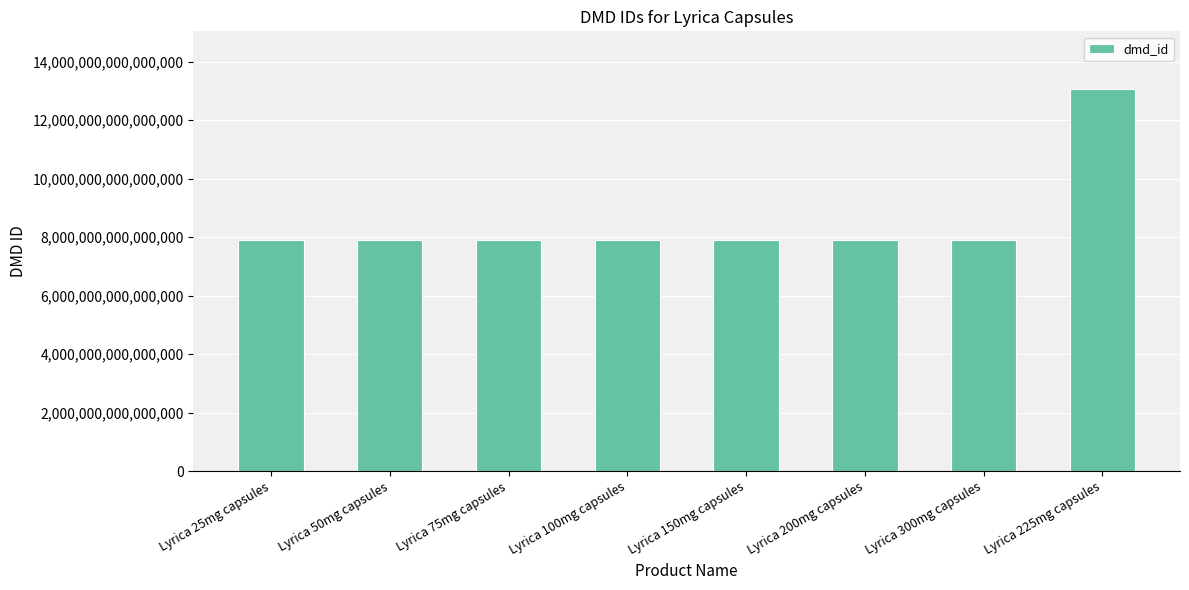

The value at Lyrica 50mg capsules is 3250676678464266. True or false?

False